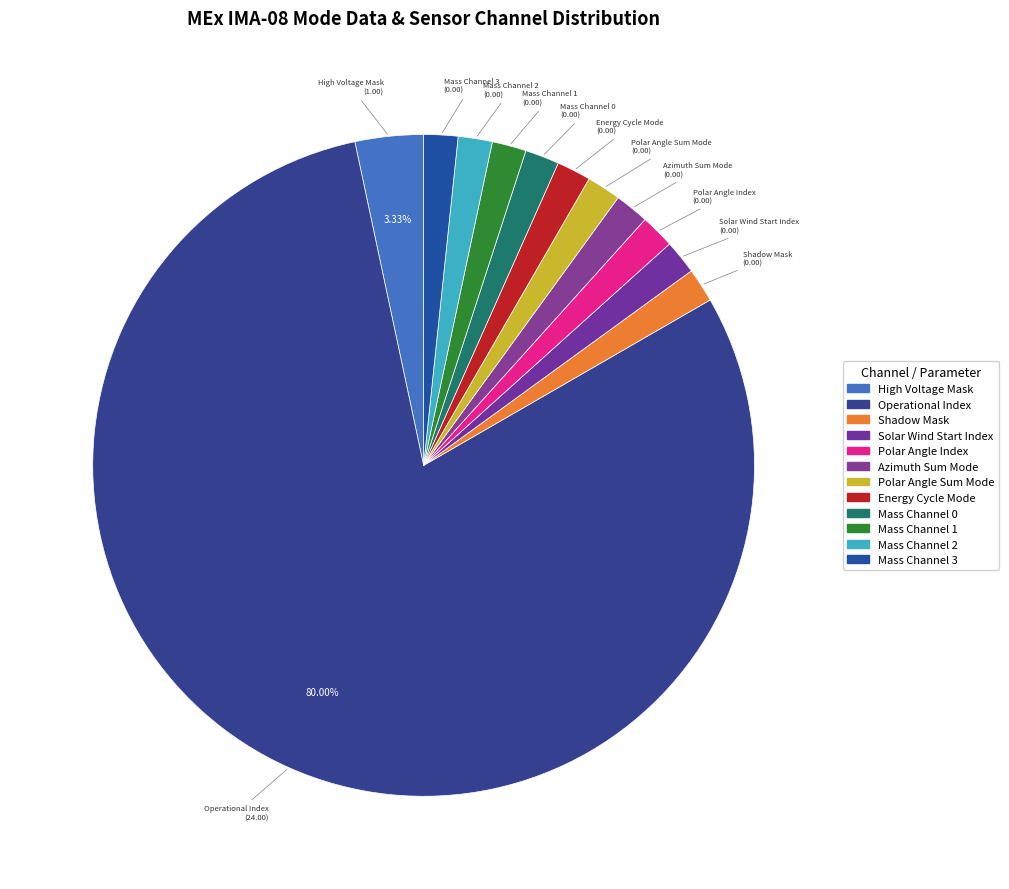

Approximately how many times larger is the value at Mass Channel 1 compared to Shadow Mask?

1.0